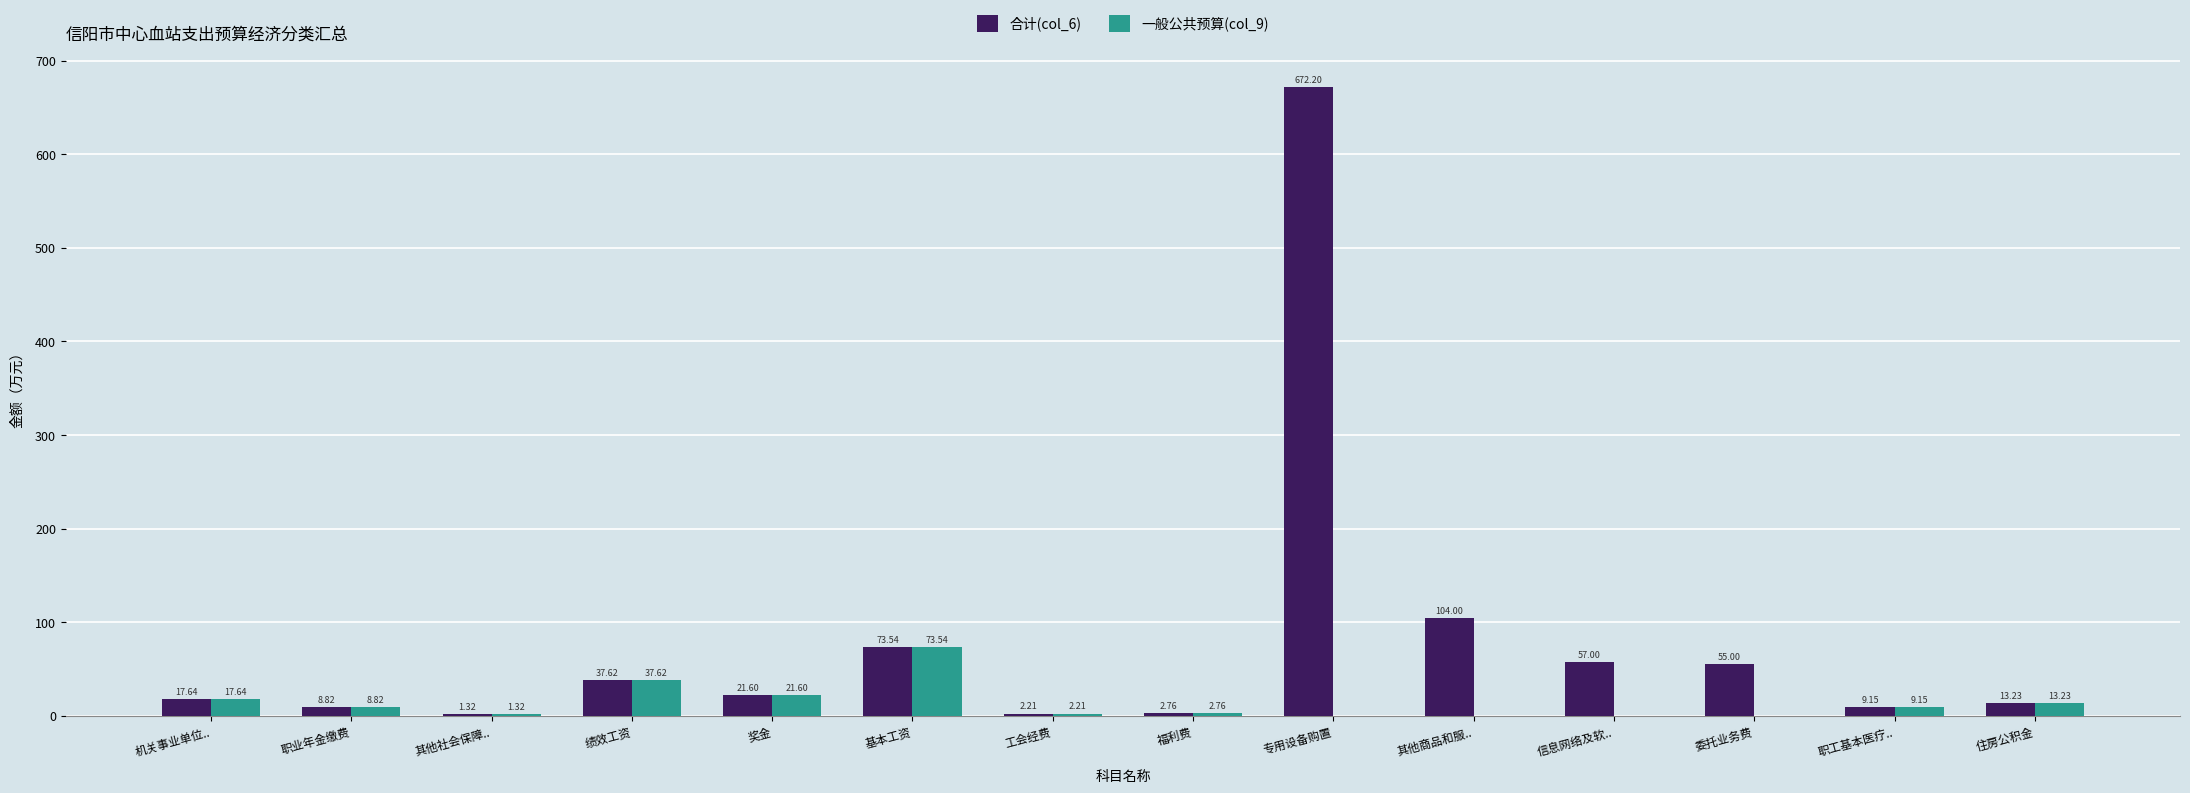

Which category has the highest value across all series?

专用设备购置